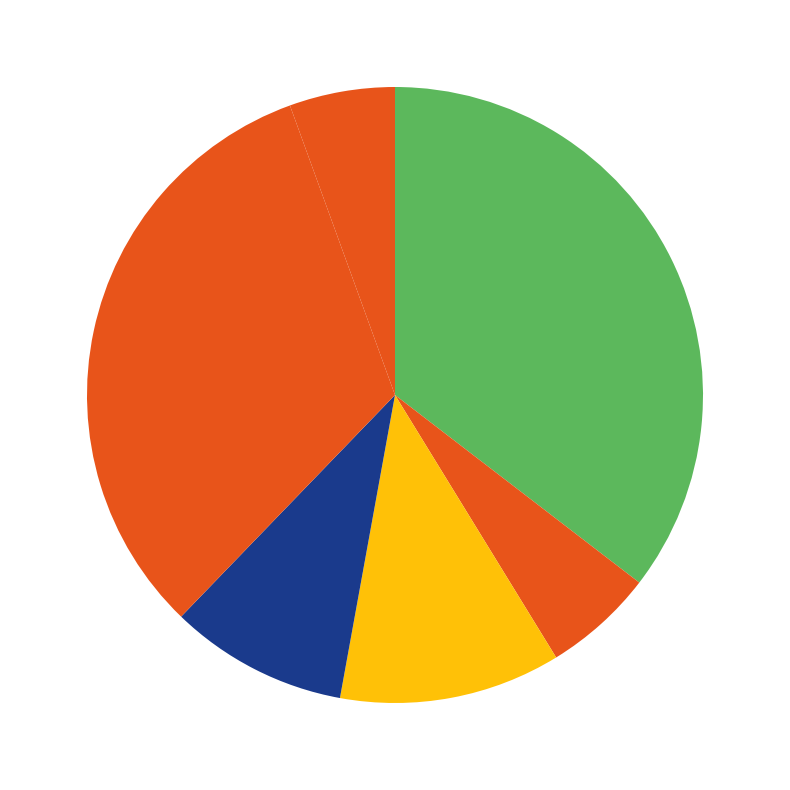

Count the number of slices in the pie.

6